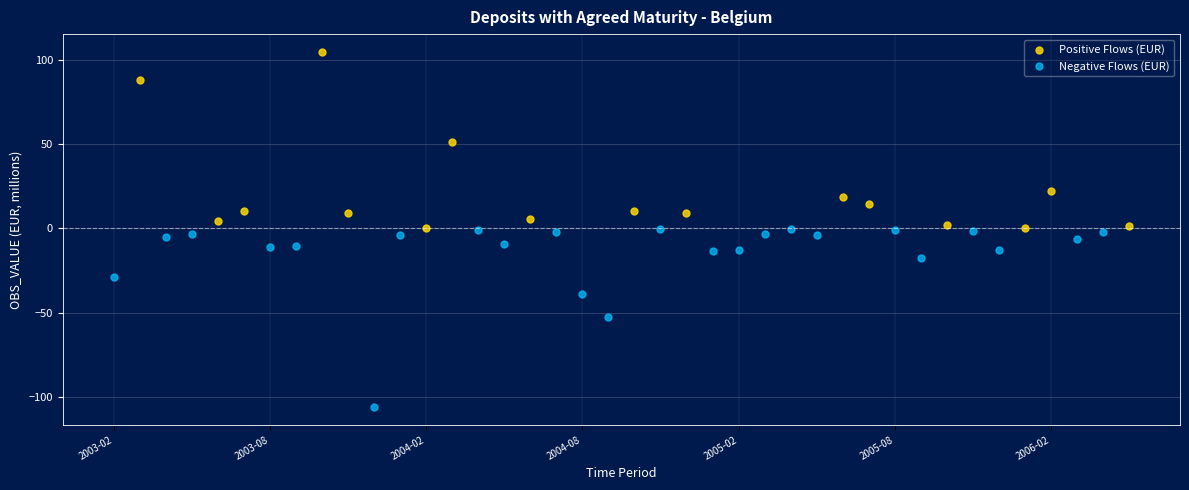

Which series reaches the maximum Y coordinate?

Positive Flows (EUR)